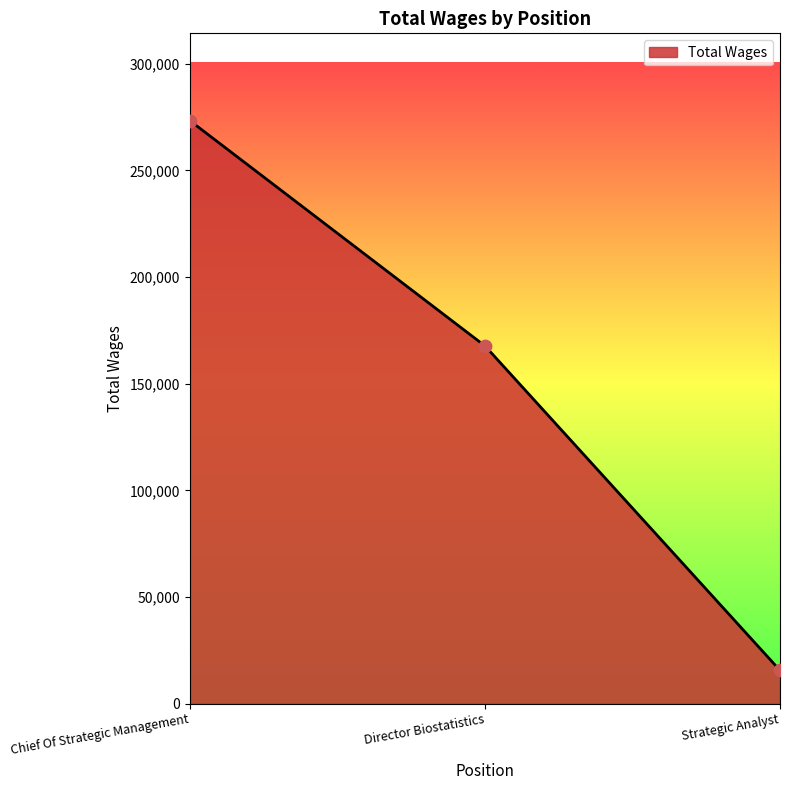

What is the change in value from Chief Of Strategic Management to Strategic Analyst?

-257726